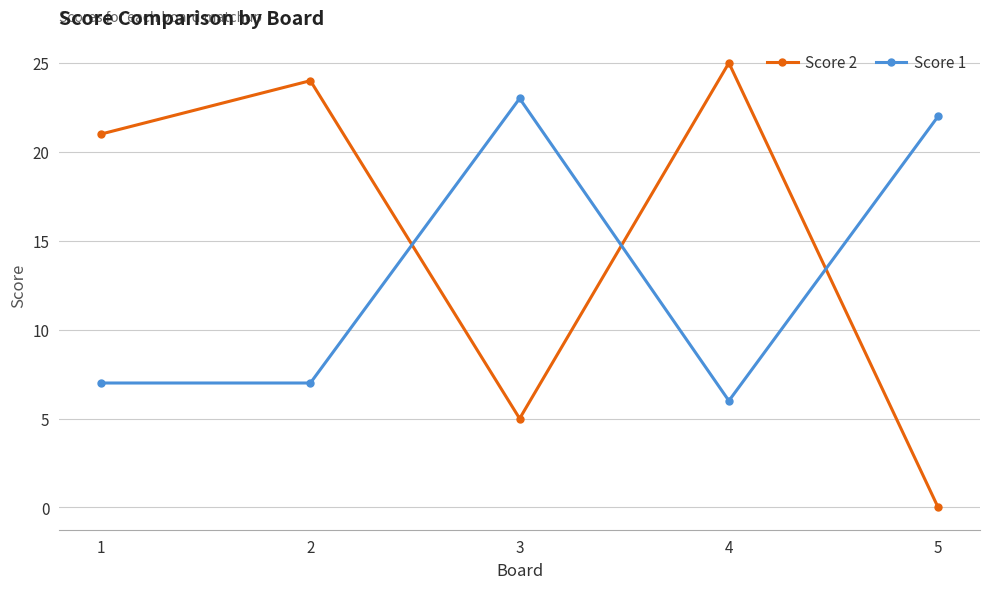

How many data points does each series have?

5